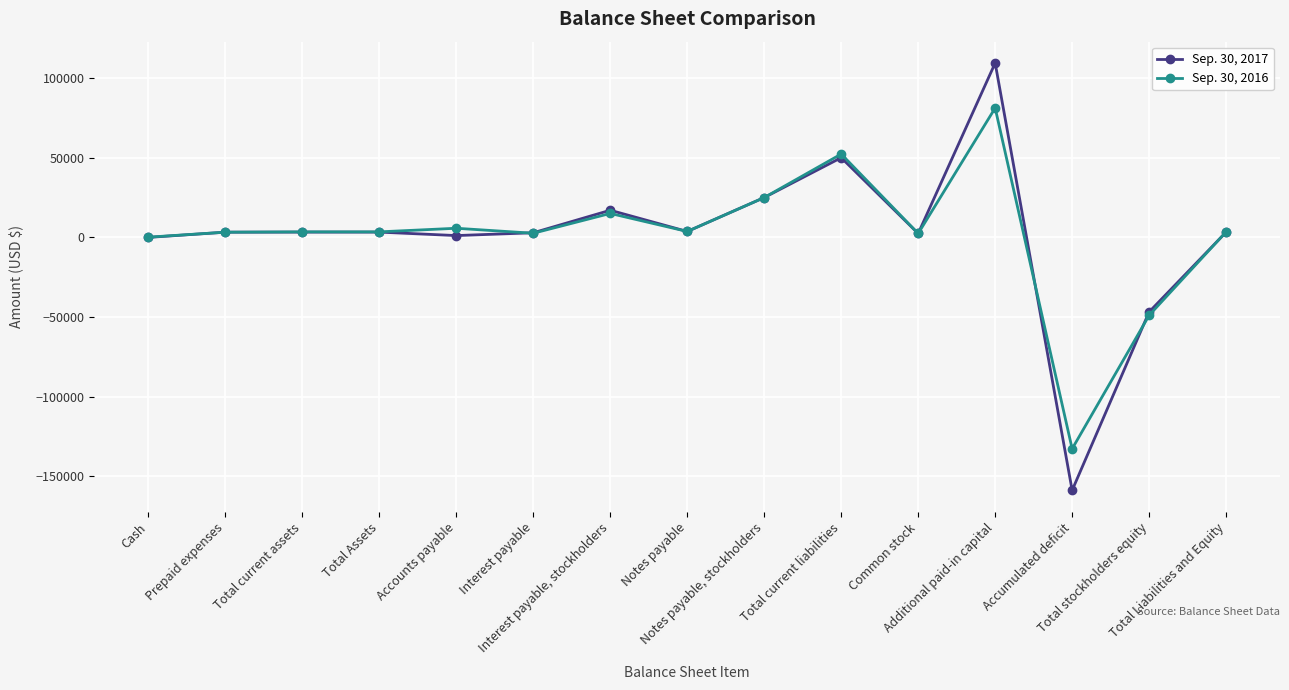

What is the maximum value shown in the chart?

109672